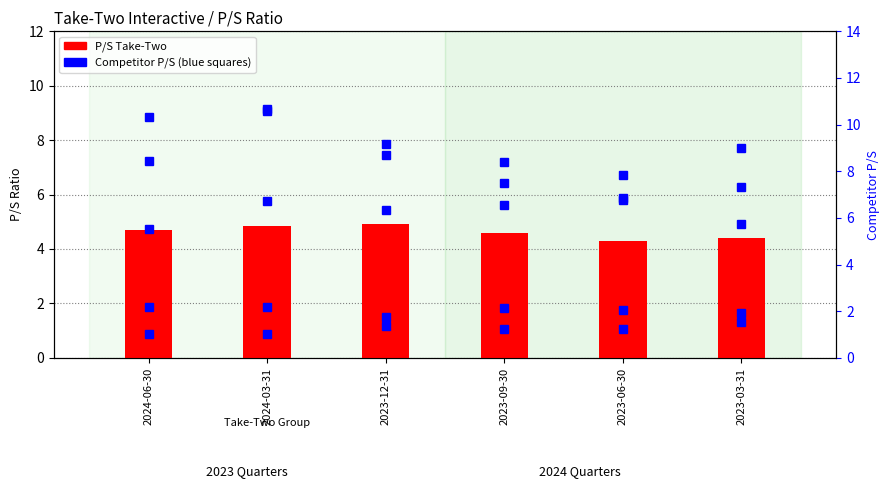

Read the P/S Comcast value at 2023-06-30.

1.2